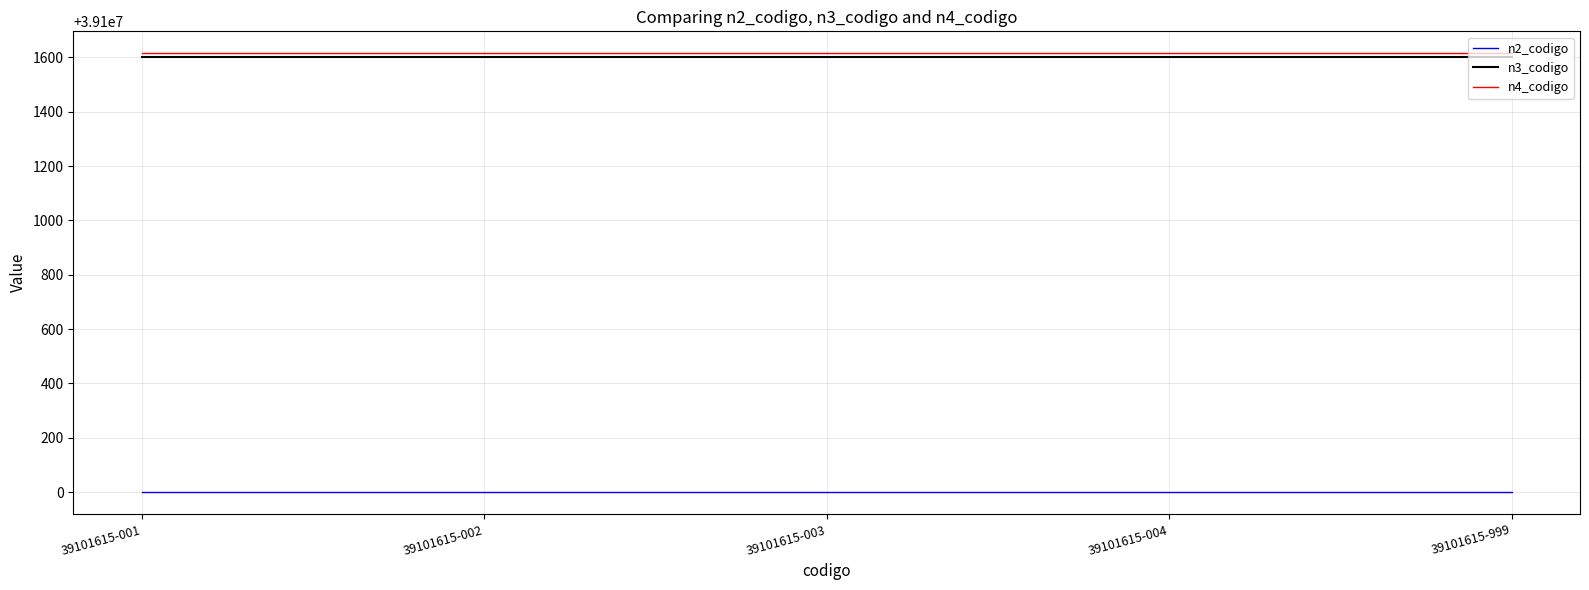

Is it true that n2_codigo equals 58953540 at 39101615-001?

False